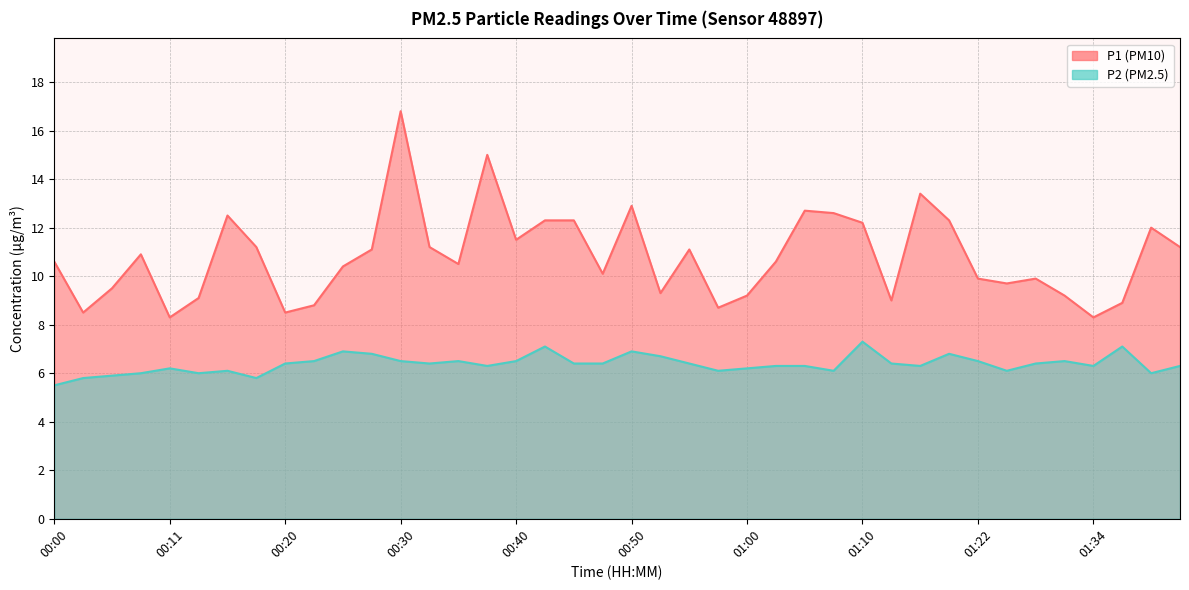

What are all the series names shown in the legend?

P1, P2